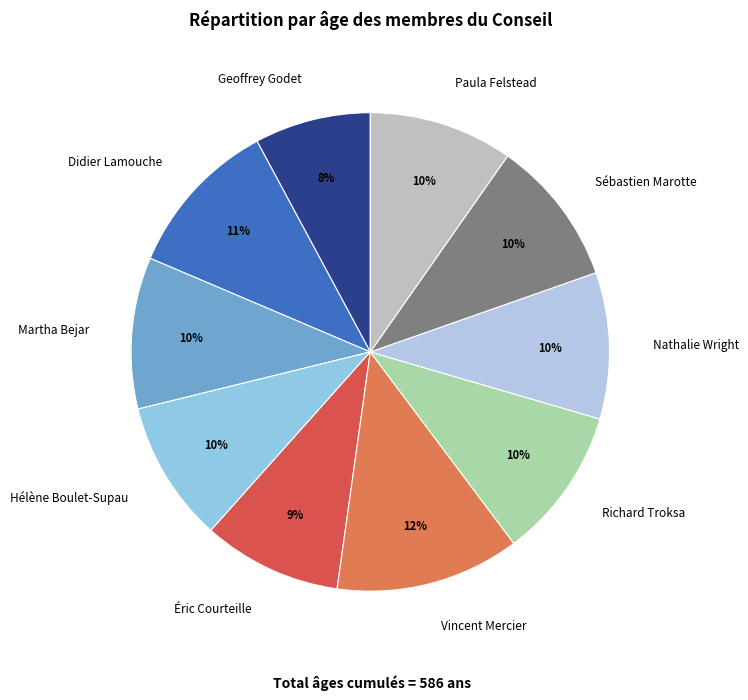

What is the ratio of the value at Didier Lamouche to the value at Sébastien Marotte?

1.1